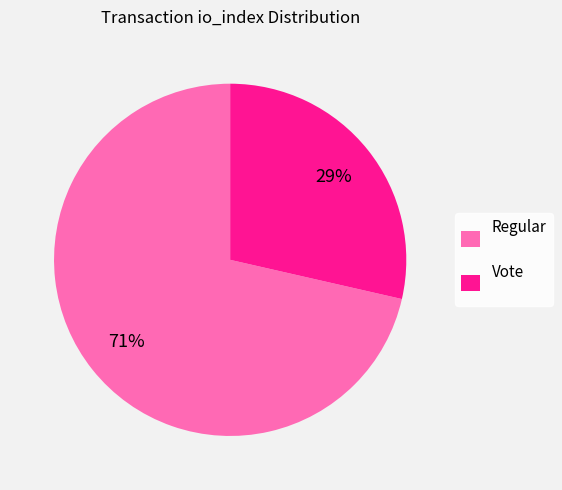

Rank the categories by value from highest to lowest.

Regular, Vote